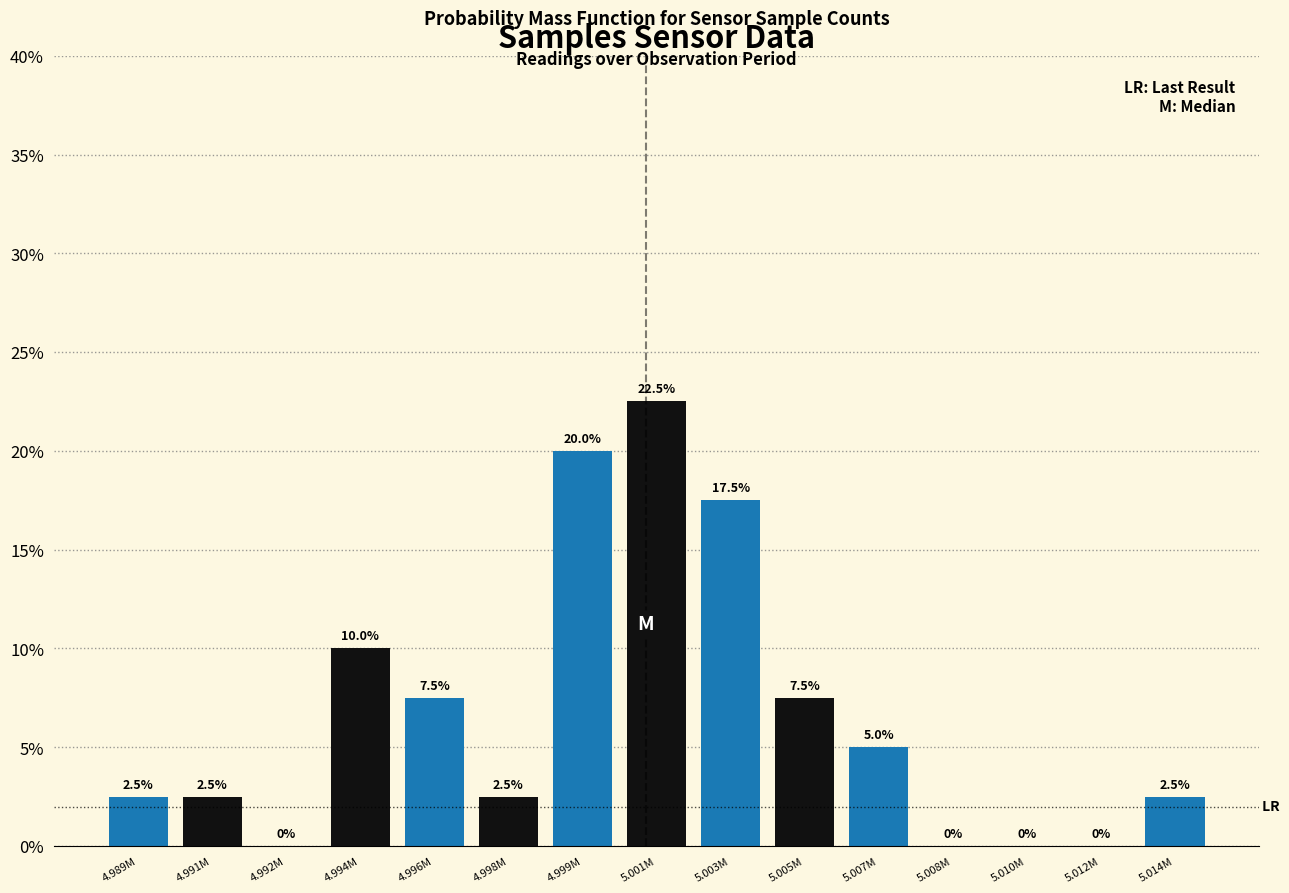

Reading left to right, list all the values displayed in this chart.

4.989M=2.5	4.991M=2.5	4.992M=0.0	4.994M=10.0	4.996M=7.5	4.998M=2.5	4.999M=20.0	5.001M=22.5	5.003M=17.5	5.005M=7.5	5.007M=5.0	5.008M=0.0	5.010M=0.0	5.012M=0.0	5.014M=2.5